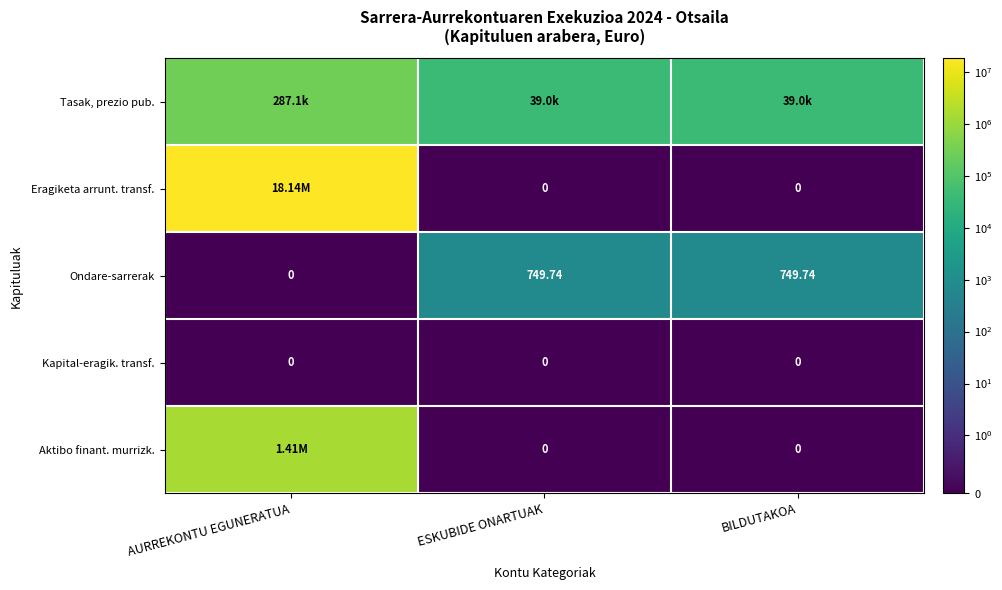

At which label is Ondare-sarrerak closest to 374?

AURREKONTU EGUNERATUA